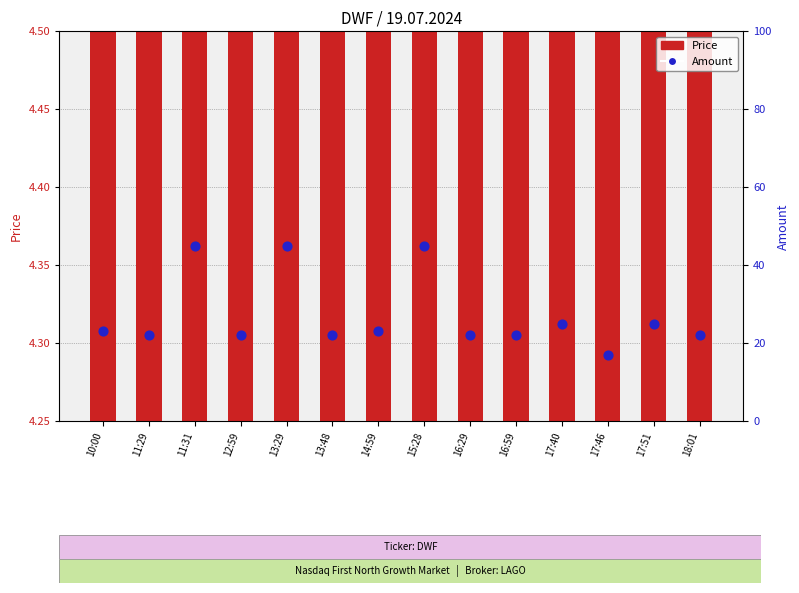

Which series contains the highest Y value?

Amount